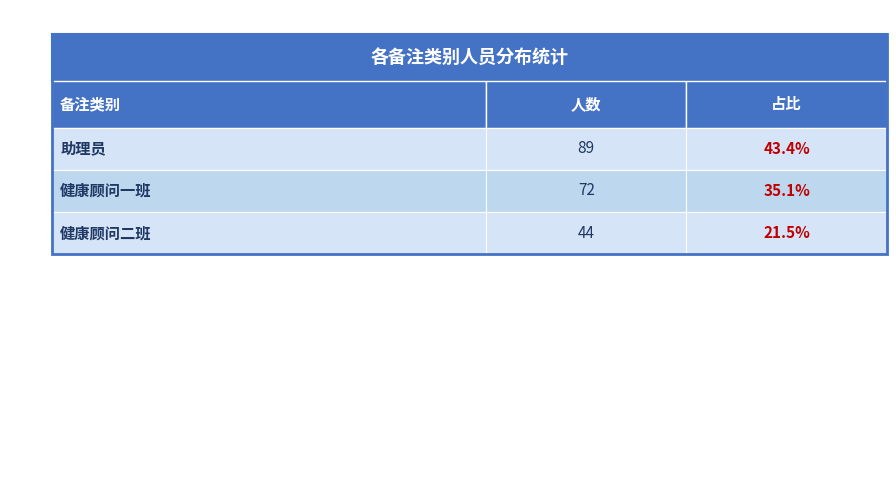

What is the label of the 1st bar from the left?

助理员